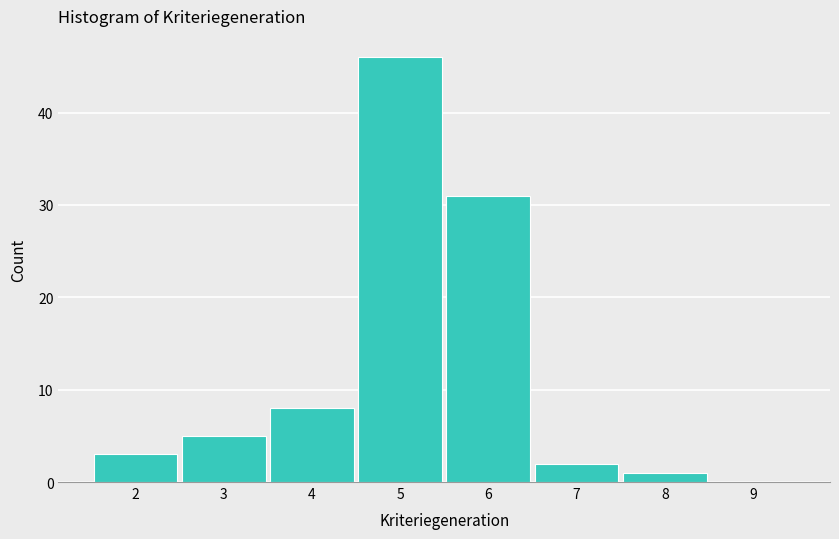

Reading left to right, transcribe this chart: for each bar, give the range it covers on the x-axis and its height. The values are not printed on the chart, so give them approximately, as read against the axis.

1.5 to 2.5: 3
2.5 to 3.5: 5
3.5 to 4.5: 8
4.5 to 5.5: 46
5.5 to 6.5: 31
6.5 to 7.5: 2
7.5 to 8.5: 1
8.5 to 9.5: 0